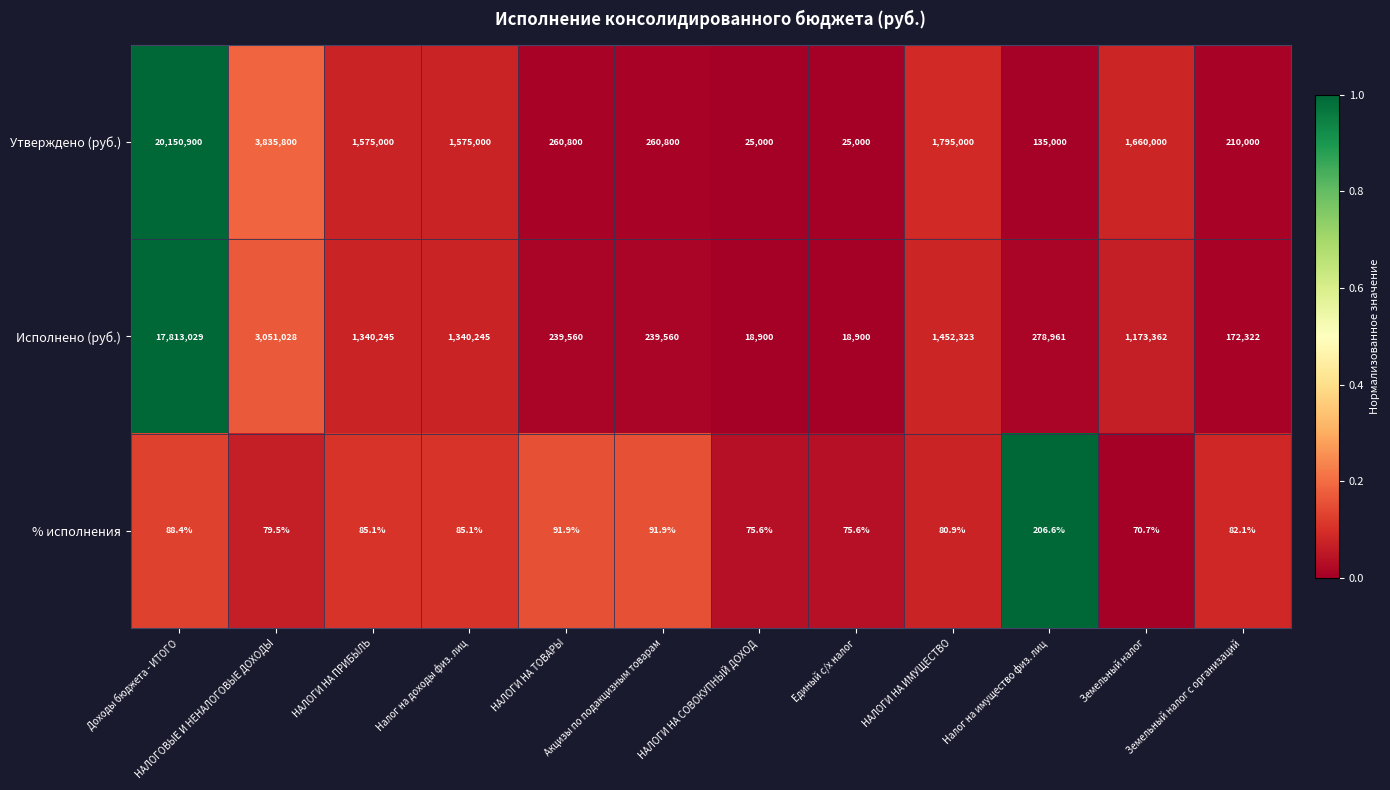

Which series has the largest range (max minus min)?

Утверждено (руб.)